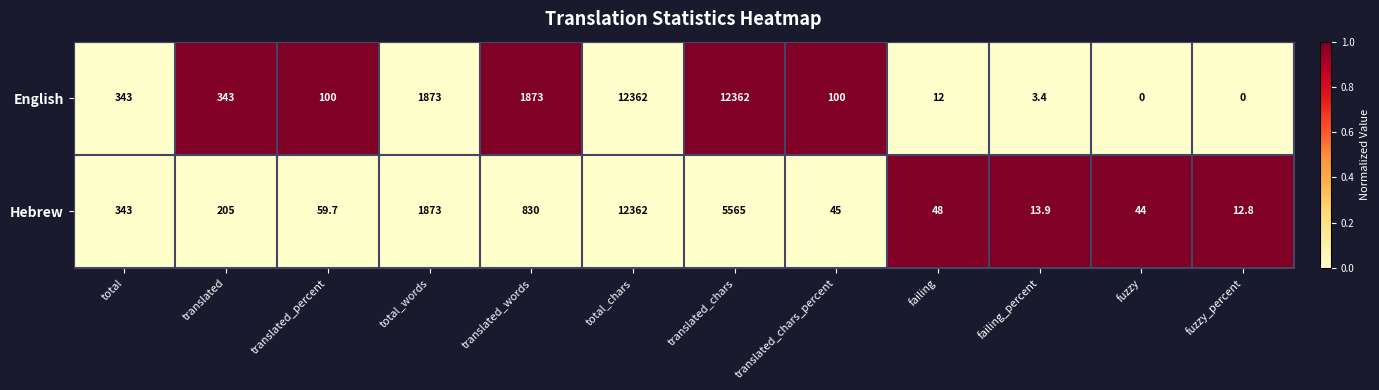

What is the sum of all English values?

29371.4